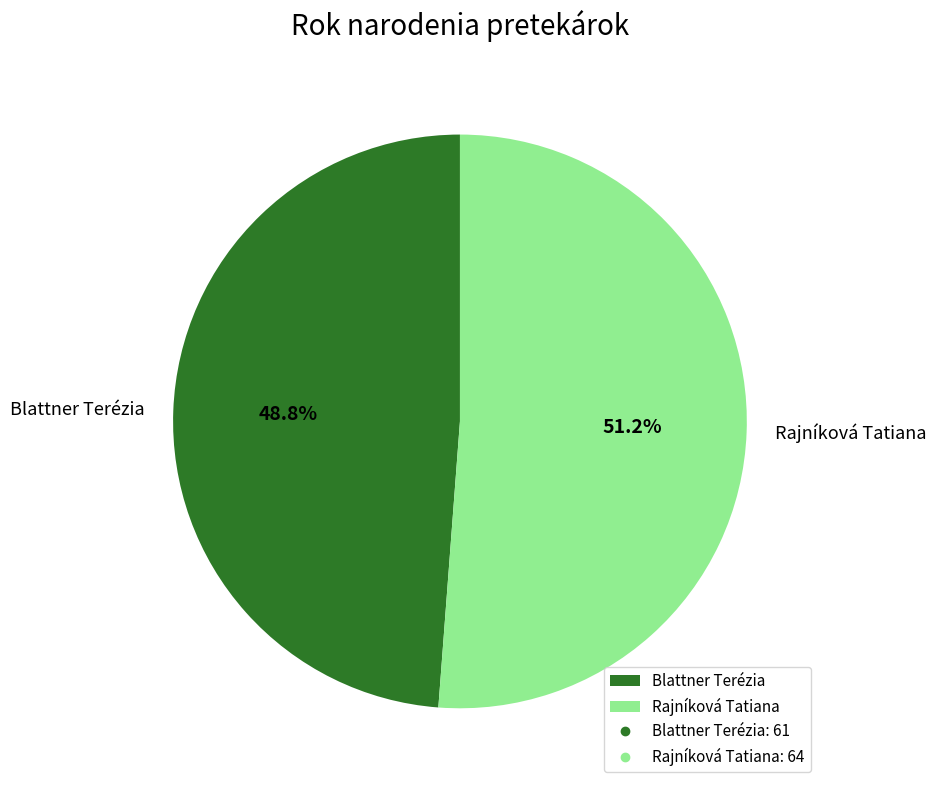

What percentage is the Blattner Terézia slice, to the nearest percent?

49%